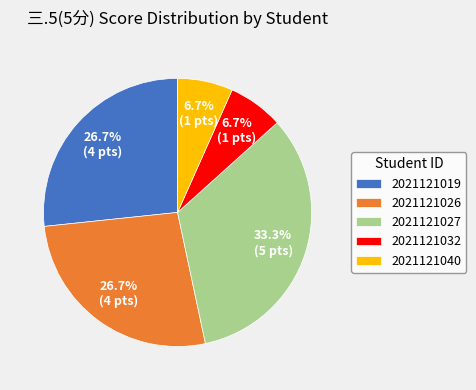

Between 2021121040 and 2021121019, which is larger?

2021121019